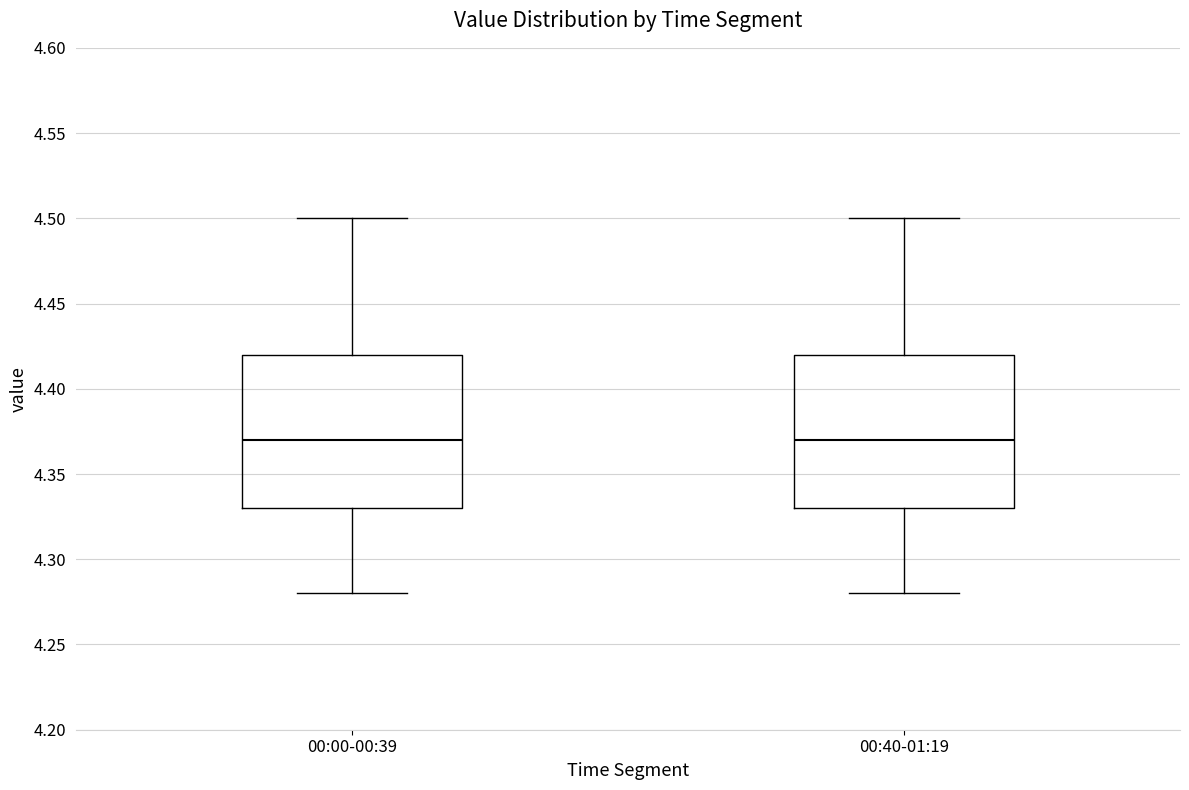

Reading left to right, transcribe this box plot: for each box, give where its median line is, the range the box spans, and where its two whiskers end, as read against the y-axis. The values are not printed on the chart, so give them approximately, as read against the axis.

00:00-00:39: median 4.37, box 4.33 to 4.42, whiskers 4.28 to 4.50
00:40-01:19: median 4.37, box 4.33 to 4.42, whiskers 4.28 to 4.50